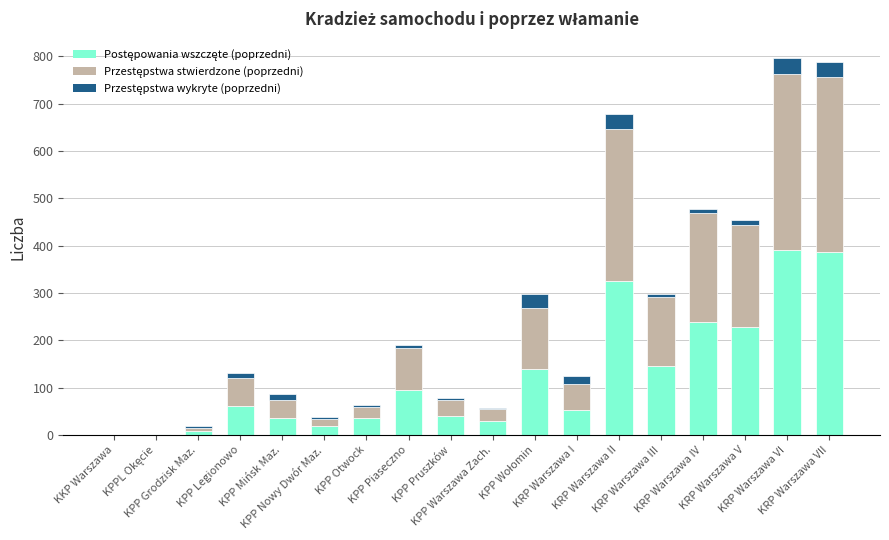

What is the difference between the second highest and minimum values in the Przestępstwa stwierdzone (poprzedni) series?

369